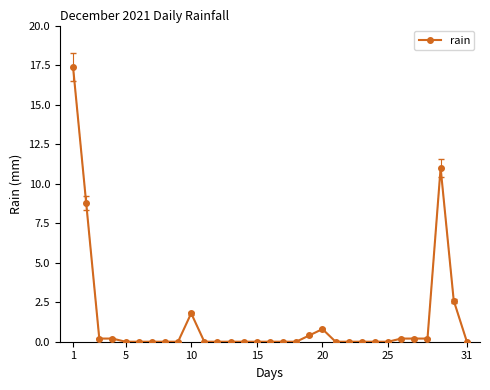

What is the value of the 29th point from the left?

11.0